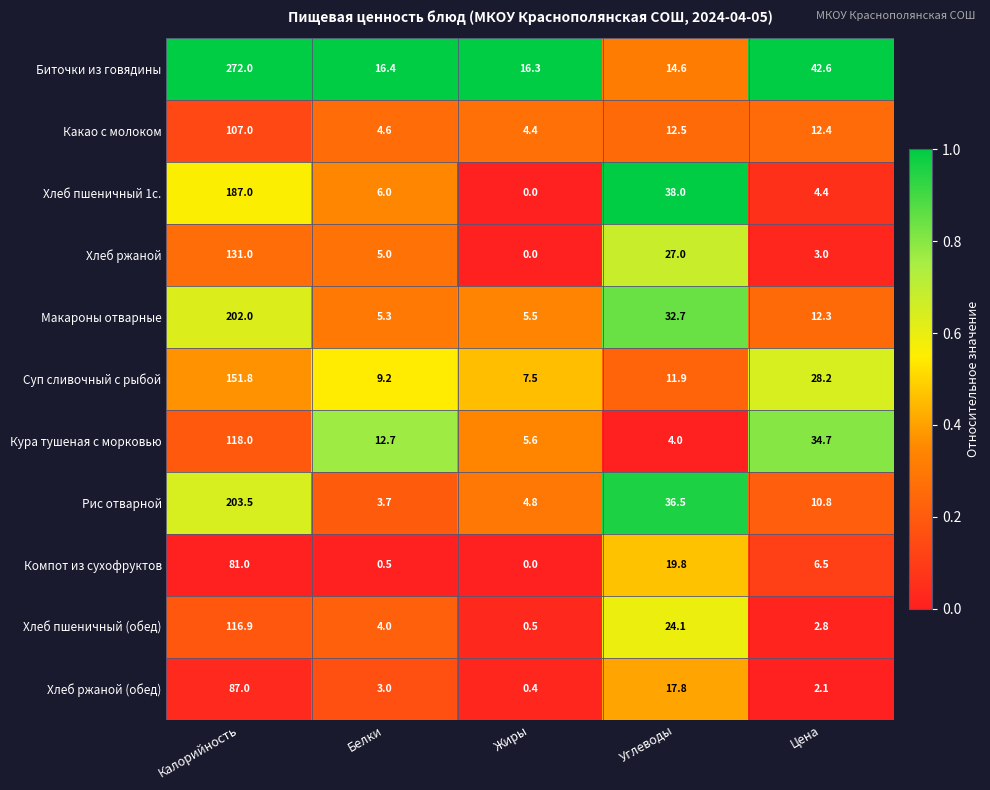

What is the lowest value of the Какао с молоком series?

4.4